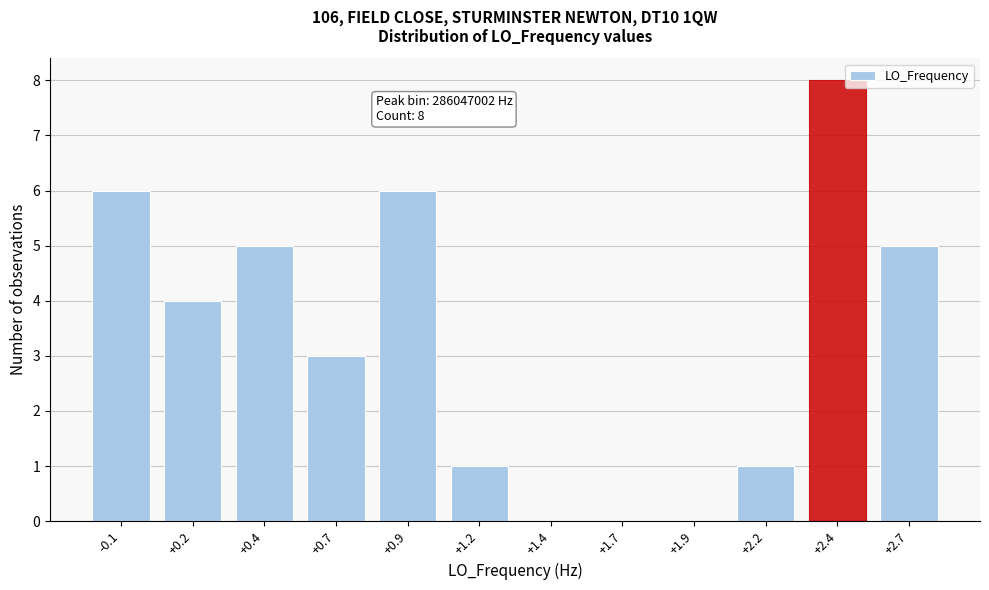

Reading left to right, list all the values displayed in this chart.

-0.1=6	+0.2=4	+0.4=5	+0.7=3	+0.9=6	+1.2=1	+1.4=0	+1.7=0	+1.9=0	+2.2=1	+2.4=8	+2.7=5